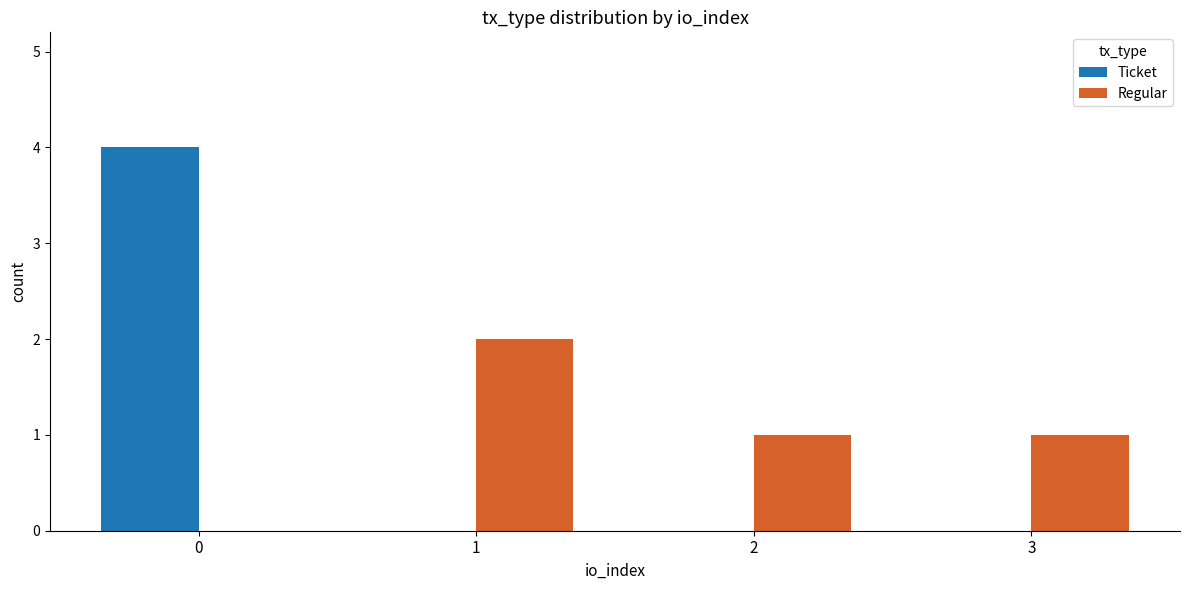

Reading left to right, what are all the values shown in this chart?

Ticket: 4	0	0	0
Regular: 0	2	1	1